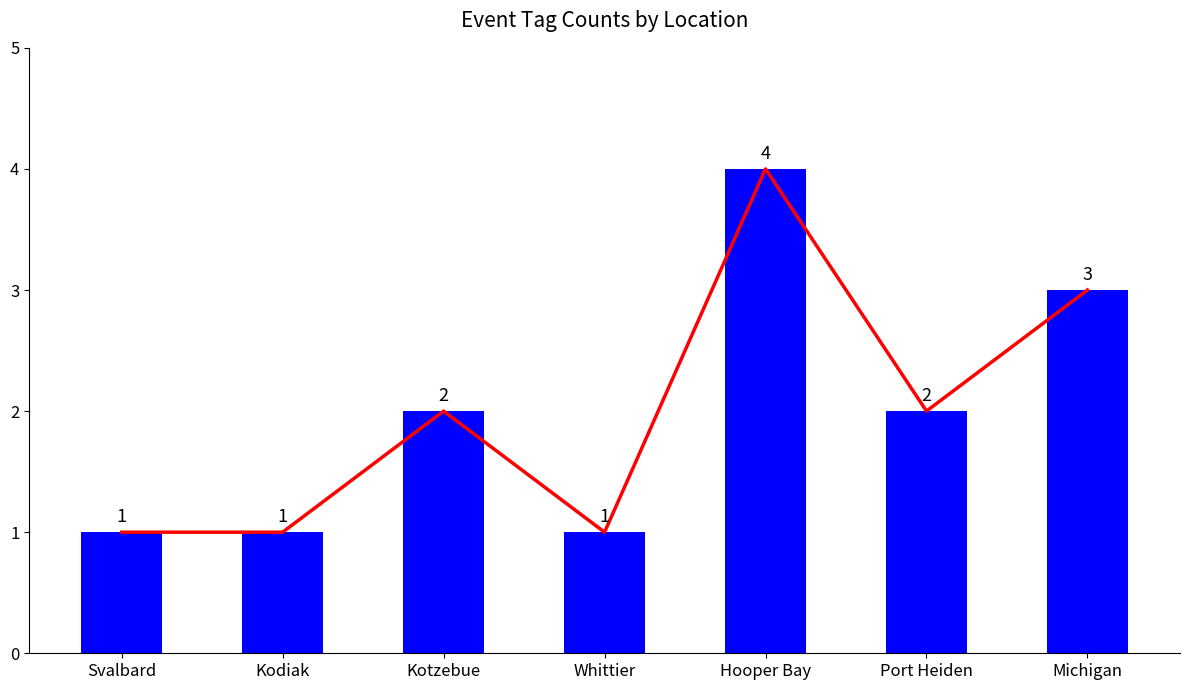

Which series changed the most between Svalbard and Whittier?

Total Tags Line